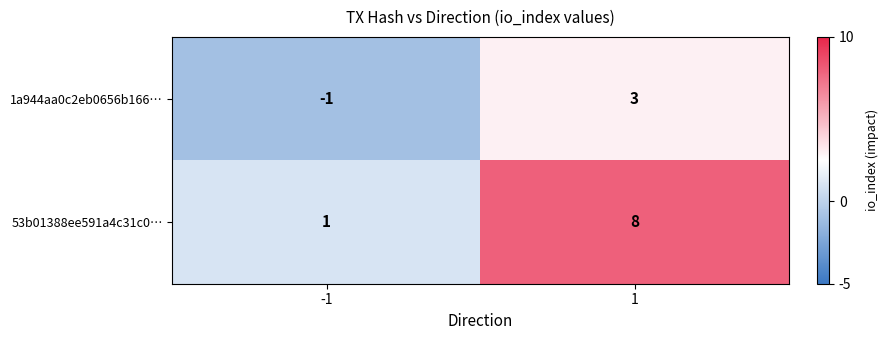

Count the number of data series in this chart.

2